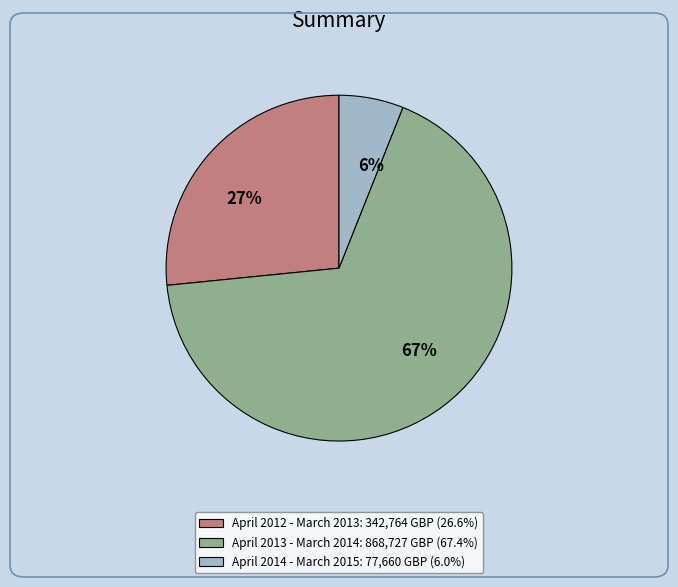

Is there any slice that represents more than half of the pie?

Yes